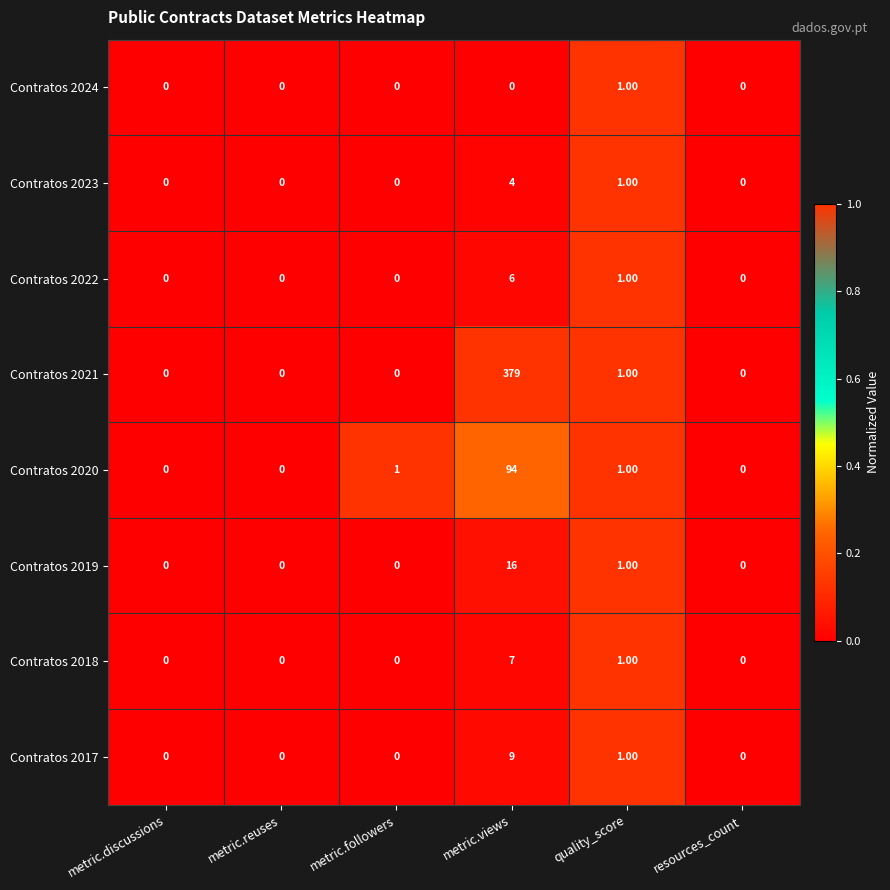

What is the total value across all series at metric.followers?

1